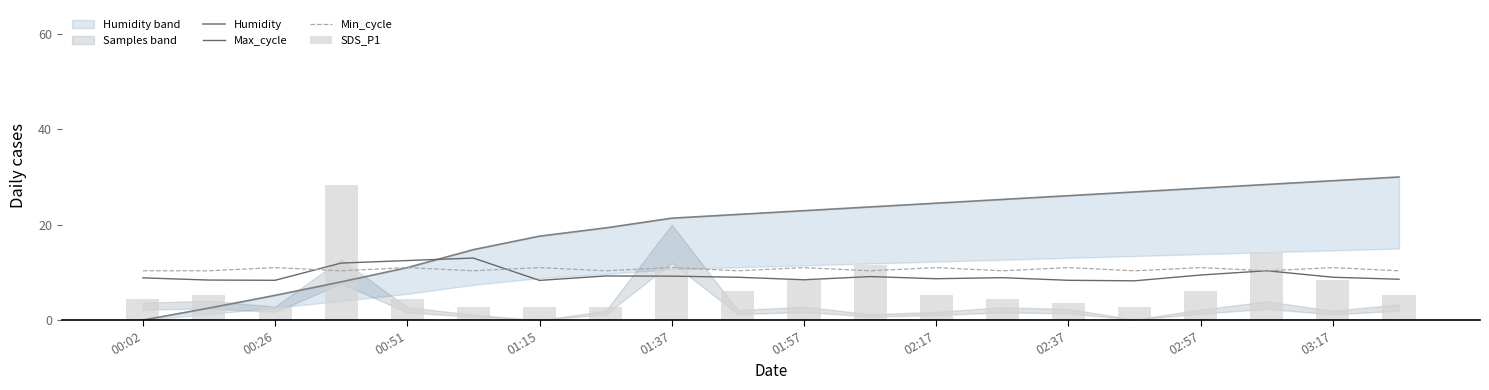

Which category has the lowest value across all series?

00:02